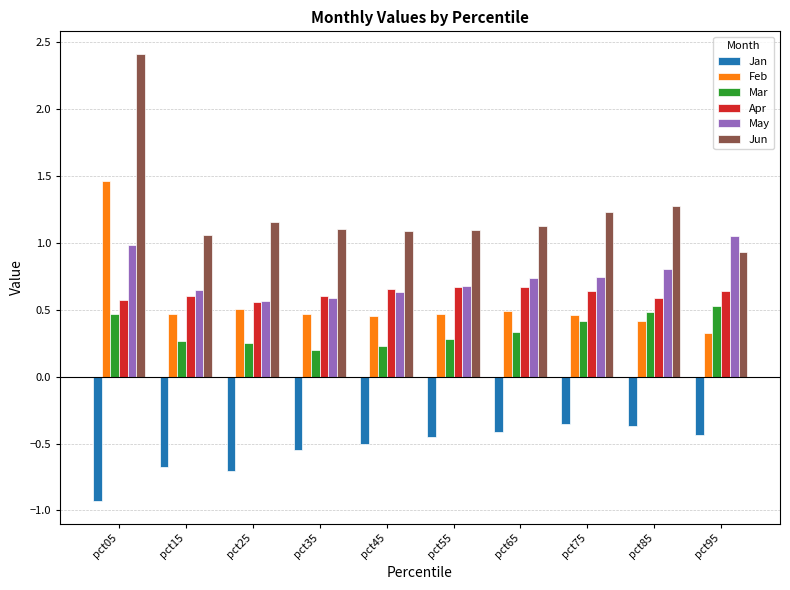

Which series has the largest total across all categories?

Jun